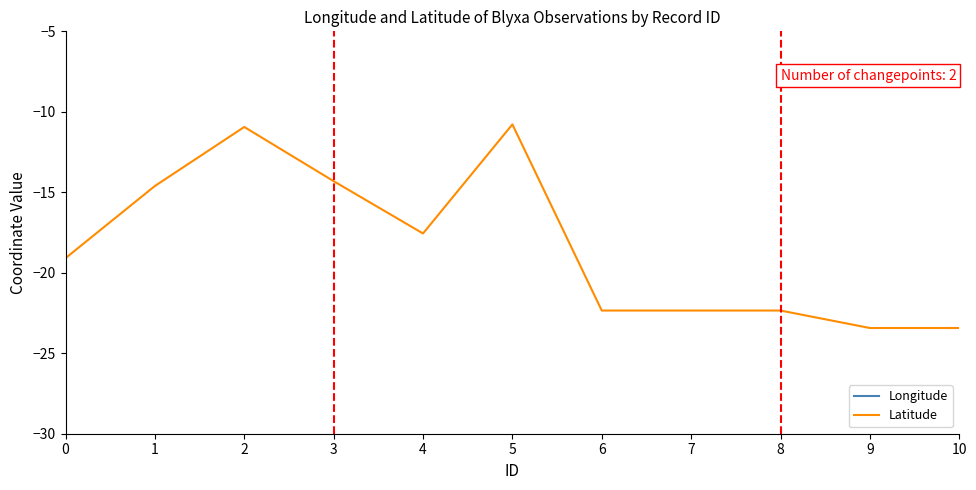

What is the difference between the second highest and minimum values in the Longitude series?

8.2